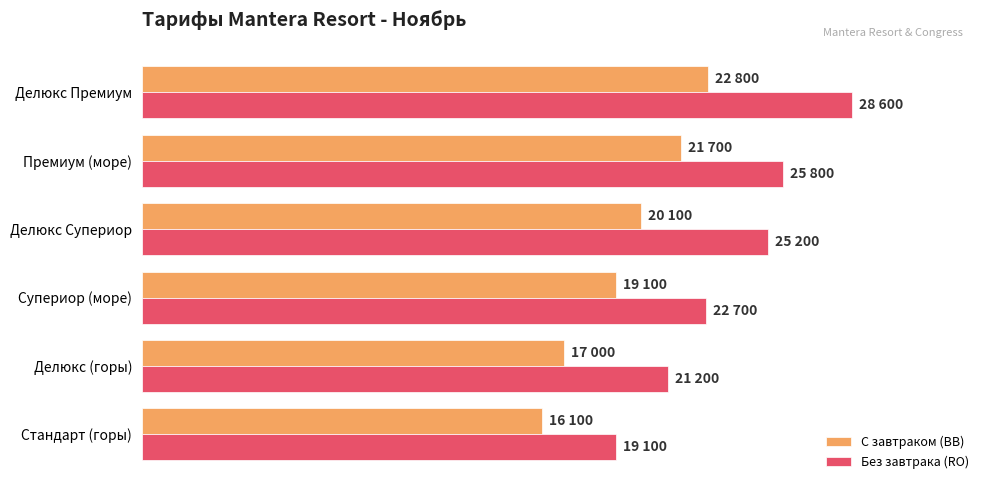

List the series in order of their overall mean, highest first.

Без завтрака (RO), С завтраком (BB)